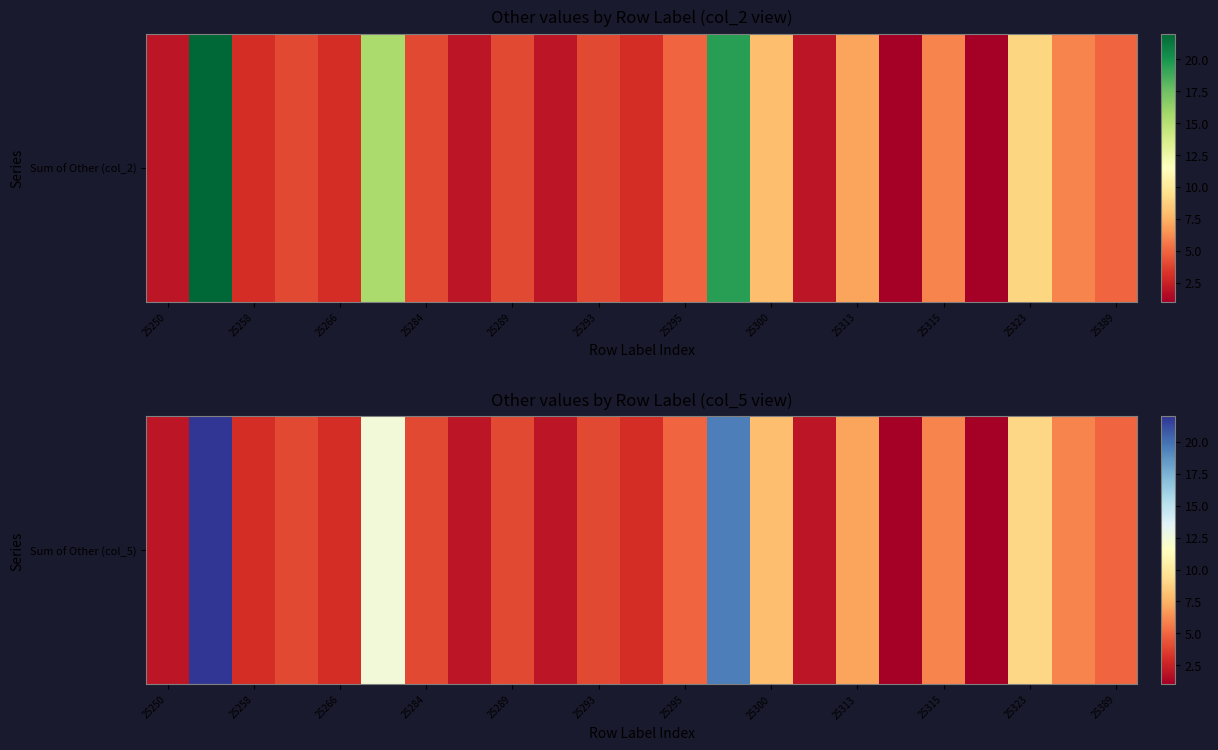

How many categories are shown in the chart?

23